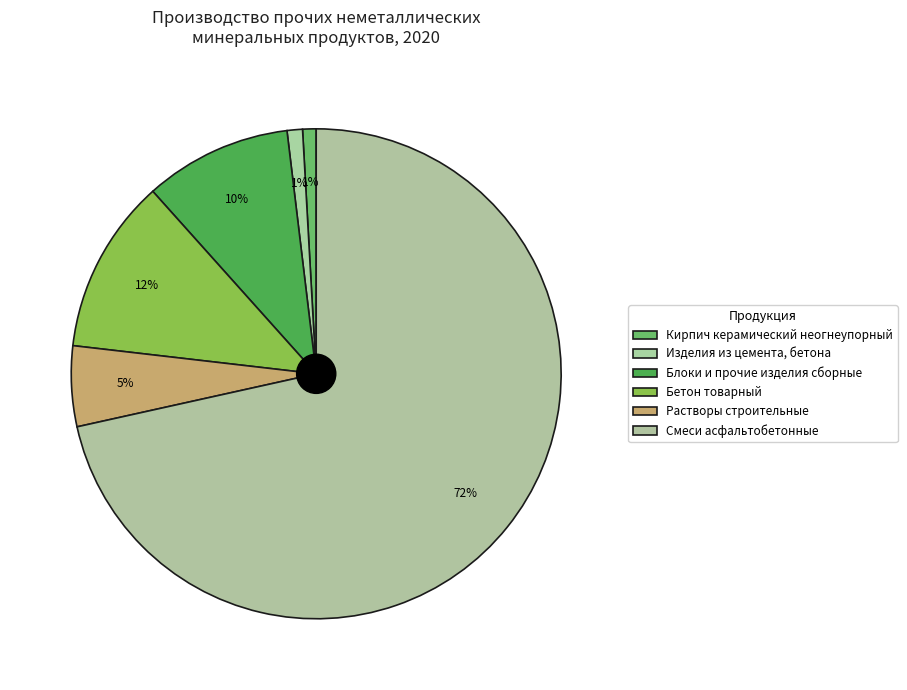

Does Смеси асфальтобетонные account for over 50% of the chart?

Yes